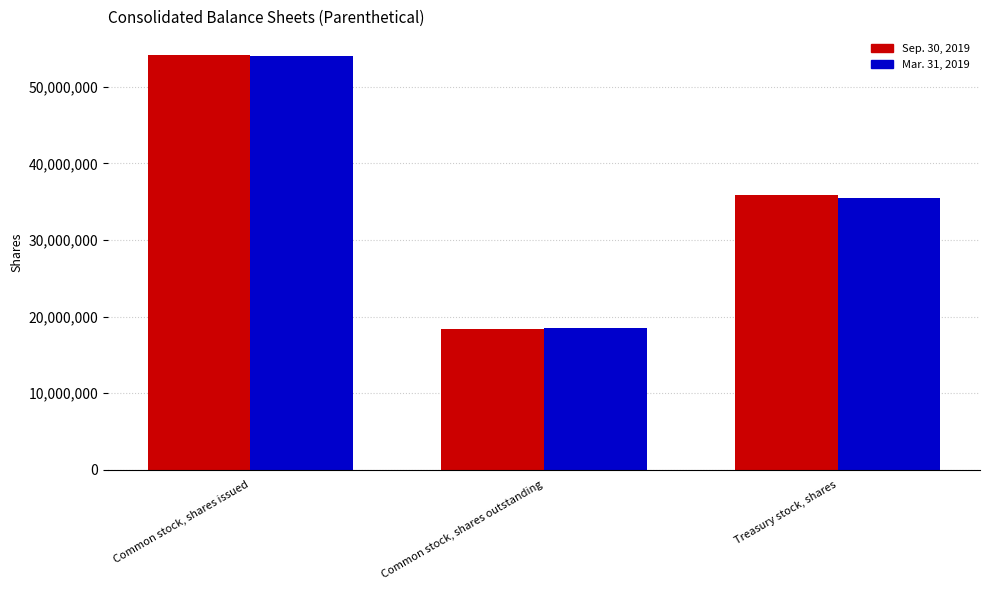

What are all the series names shown in the legend?

Sep. 30, 2019, Mar. 31, 2019